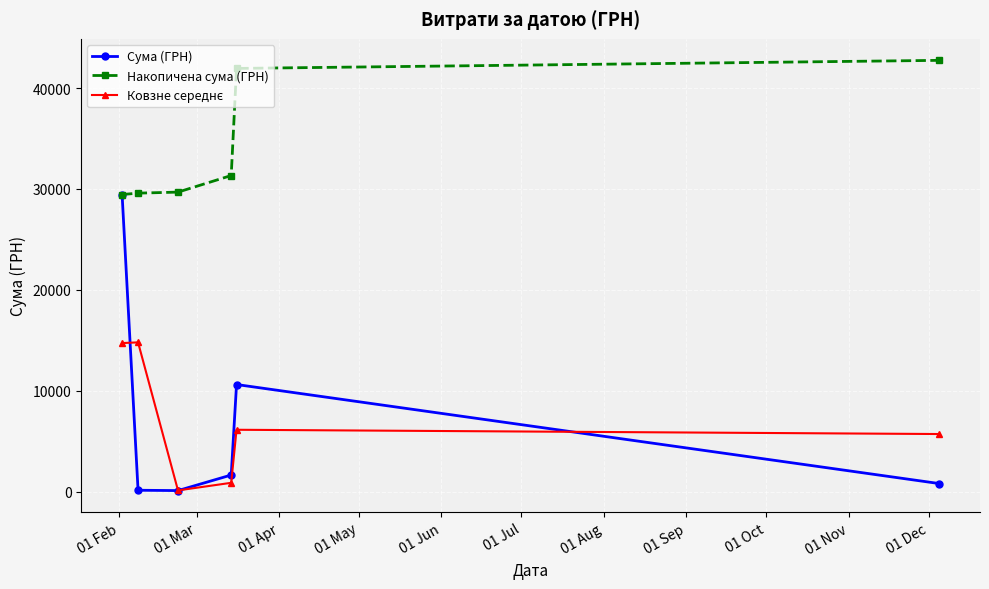

How many values in the Сума (ГРН) series are below 1645?

3